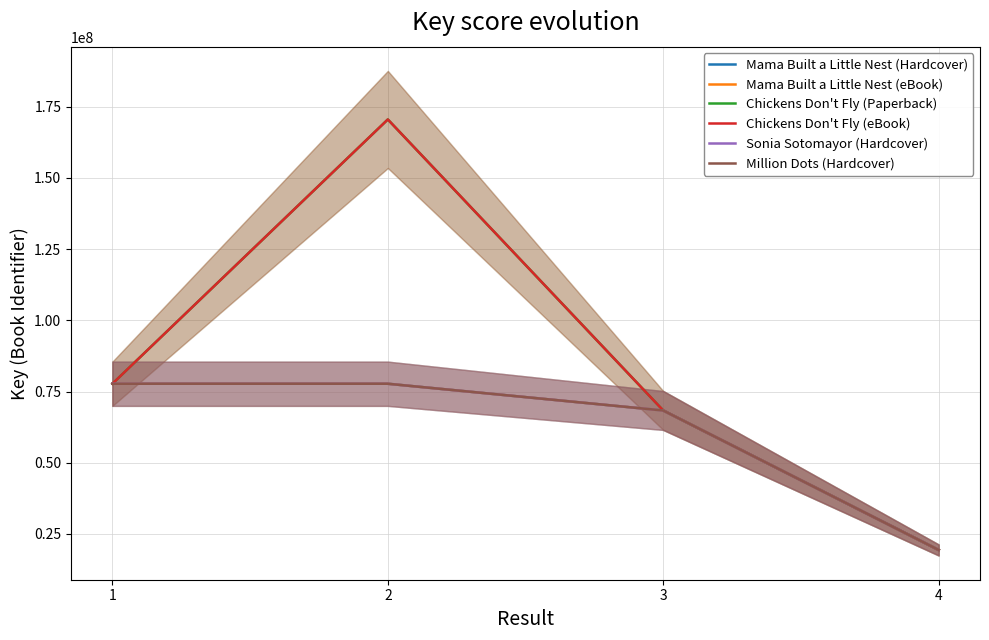

Reading right to left, what are all the values shown in this chart?

Mama Built a Little Nest (Hardcover): 19341331	68333824	77728629	77728629
Mama Built a Little Nest (eBook): 19341331	68333824	77728629	77728629
Chickens Don't Fly (Paperback): 19341331	68333824	170556442	77728629
Chickens Don't Fly (eBook): 19341331	68333824	170556442	77728629
Sonia Sotomayor (Hardcover): 19341331	68333824	77728629	77728629
Million Dots (Hardcover): 19341331	68333824	77728629	77728629